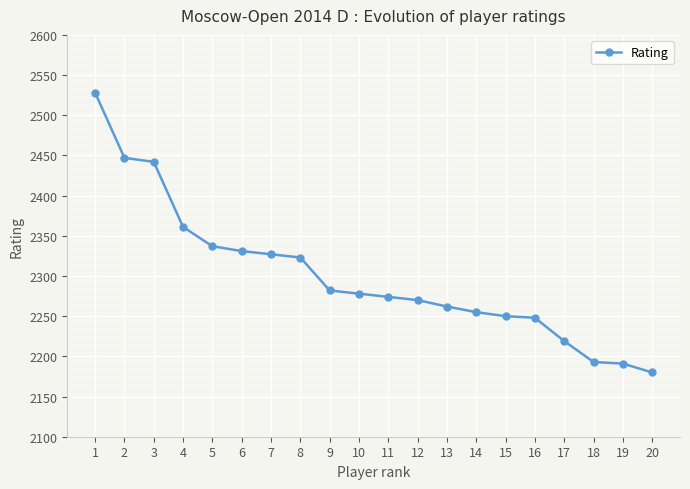

True or false: there are more than 2 points higher than both neighbors.

False